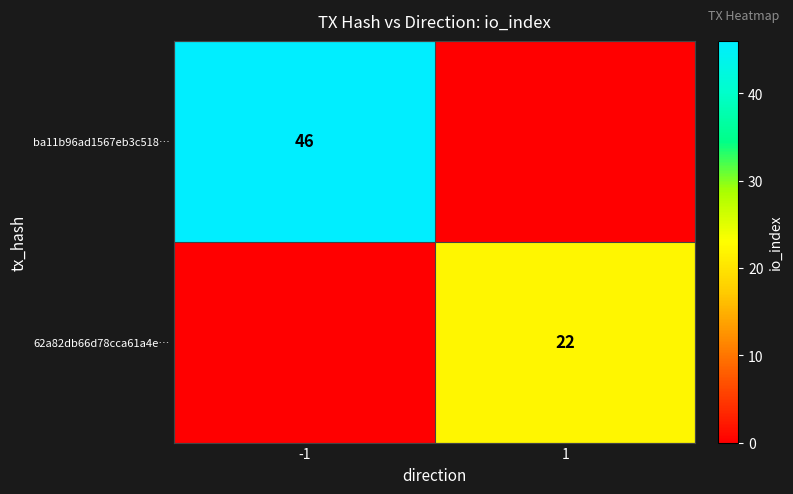

True or false: ba11b96ad1567eb3c518… has a value of 61 at -1.

False